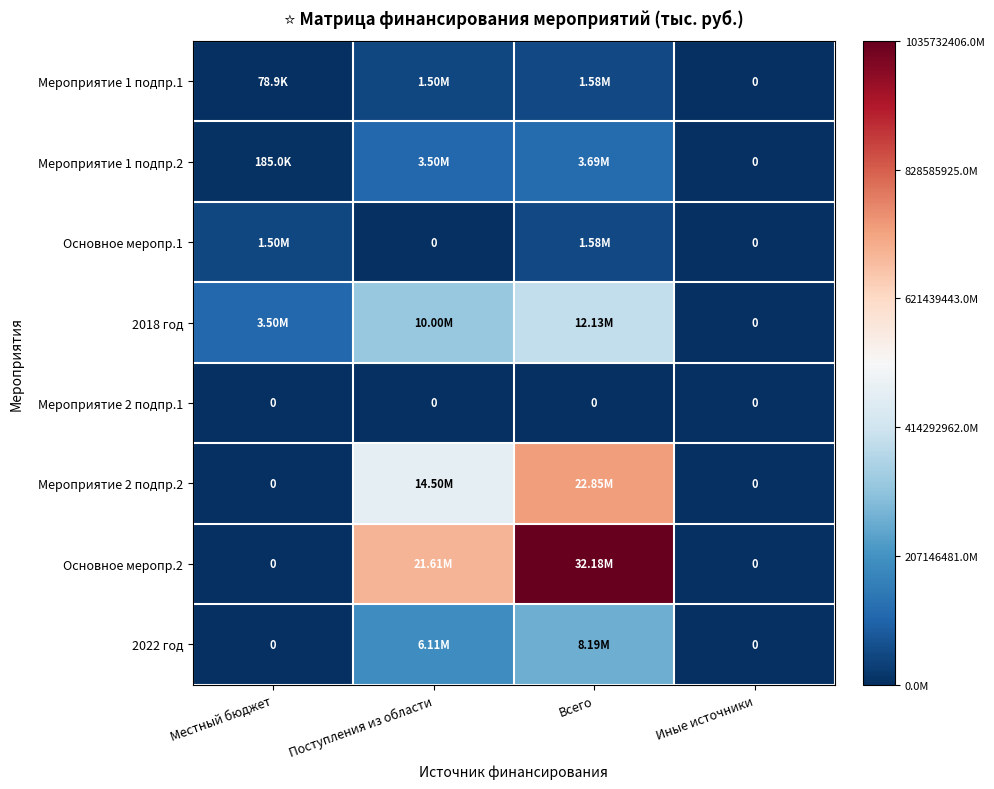

Rank the series by their maximum value, from highest to lowest.

Основное меропр.2, Мероприятие 2 подпр.2, 2018 год, 2022 год, Мероприятие 1 подпр.2, Мероприятие 1 подпр.1, Основное меропр.1, Мероприятие 2 подпр.1